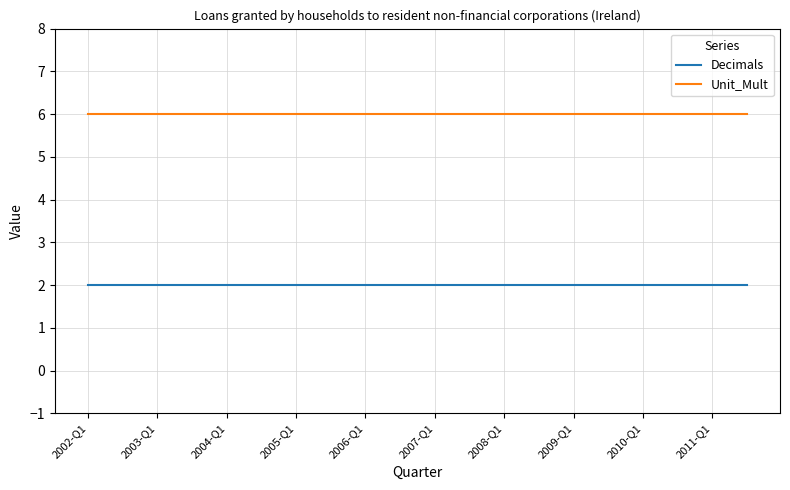

List the series in order of their overall mean, lowest first.

Decimals, Unit_Mult